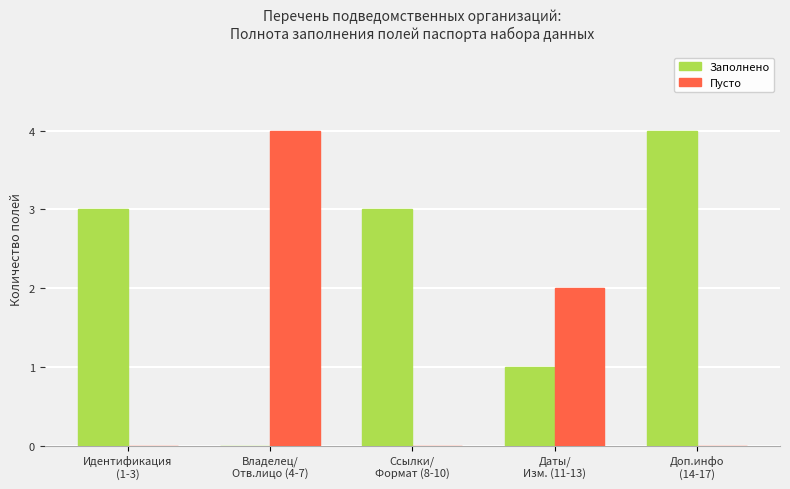

What is the highest value of the Пусто series?

4